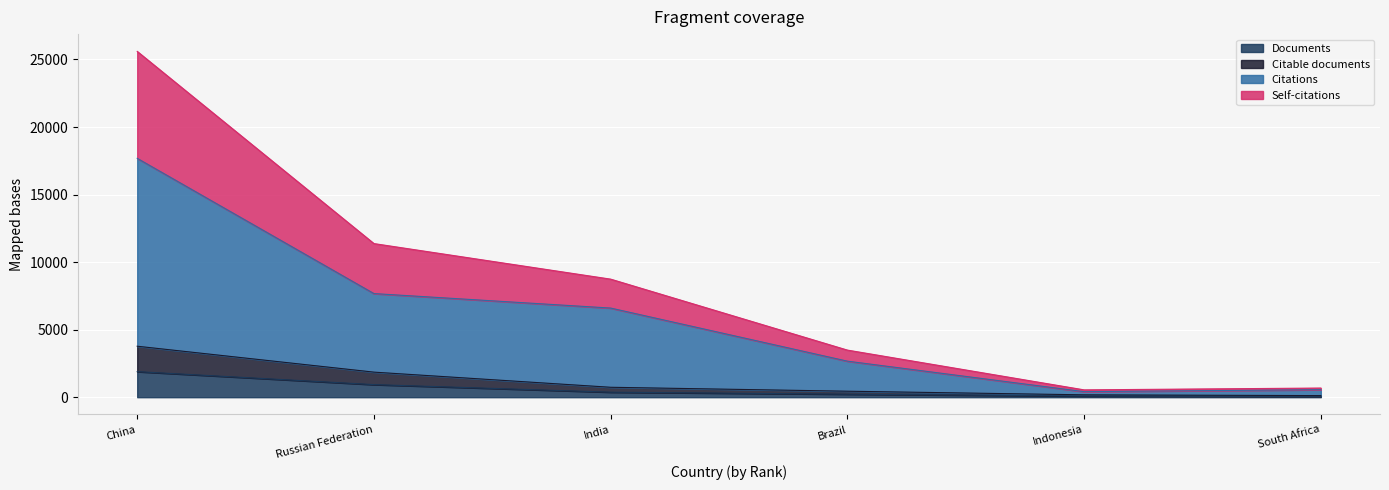

What are all the series names shown in the legend?

Documents, Citable documents, Citations, Self-citations